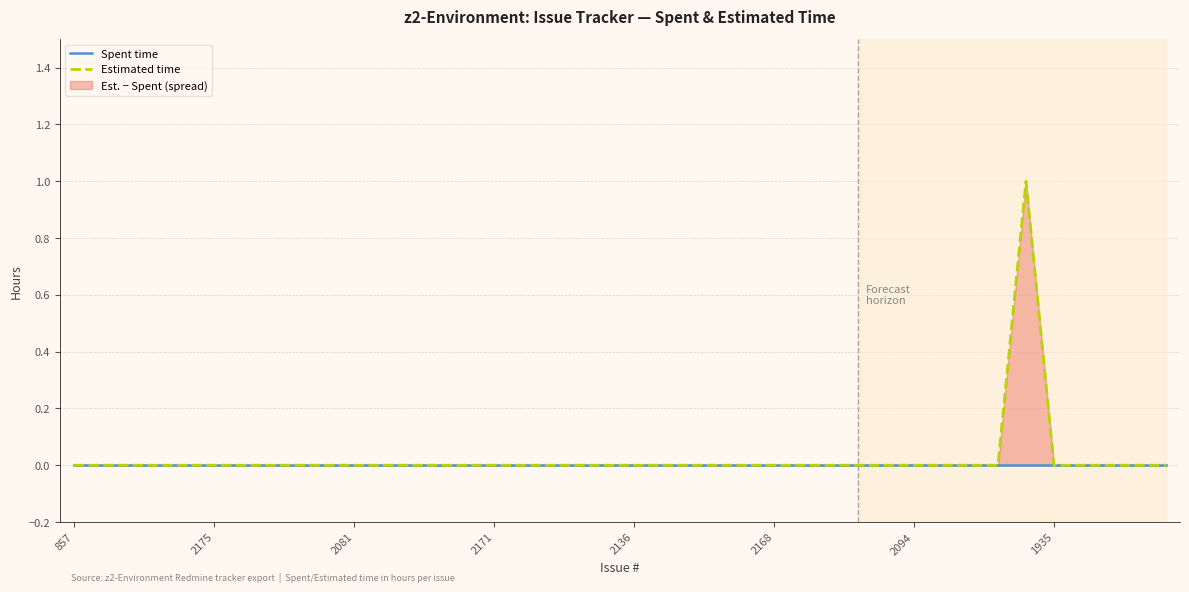

Which series has the largest total across all categories?

Estimated time